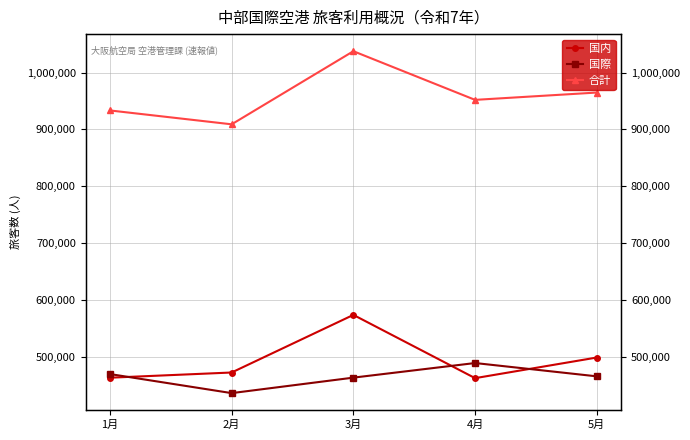

True or false: 国内 and 合計 cross at least once.

False